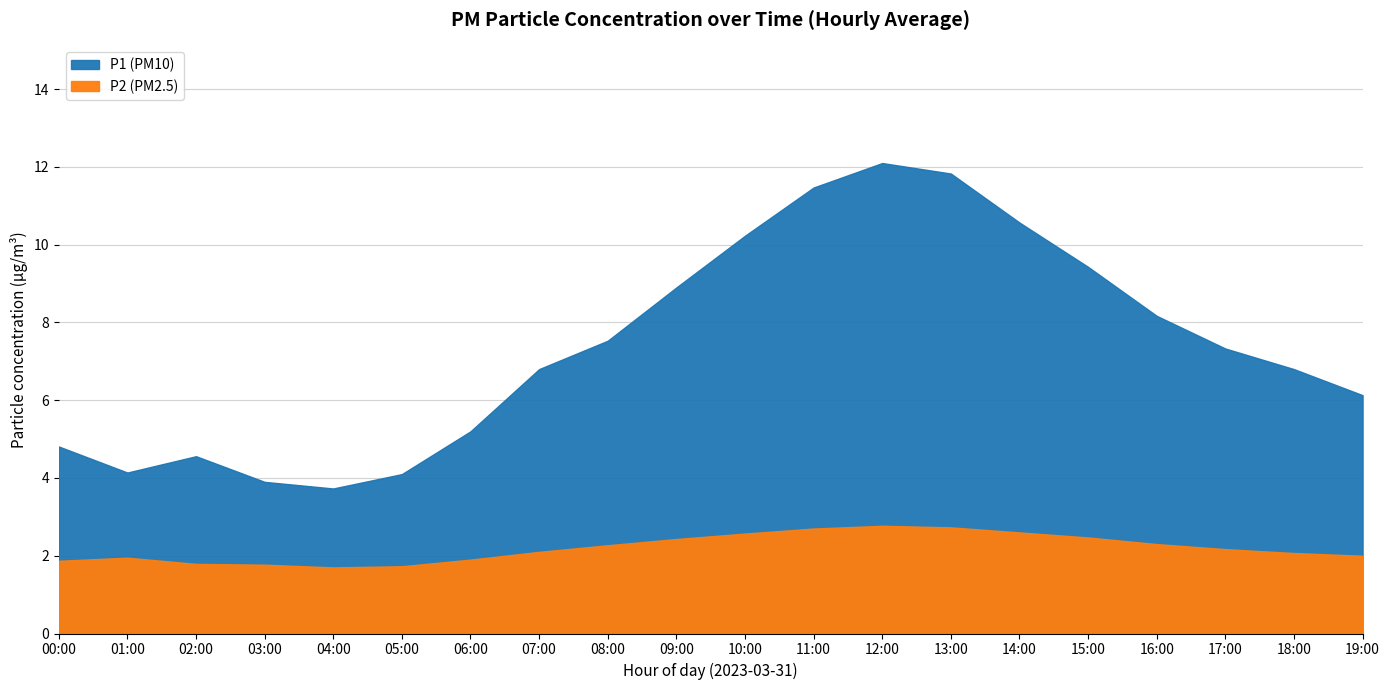

How many data points in P1 are above 7?

10